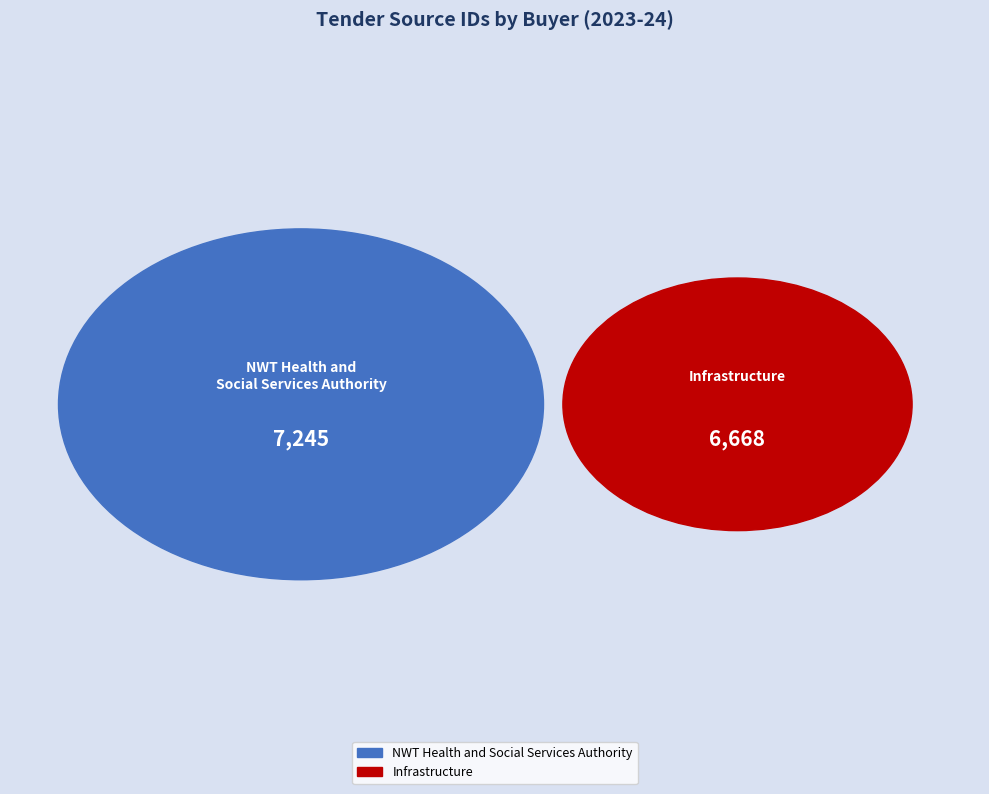

To the nearest percent, what is the average slice percentage?

50%